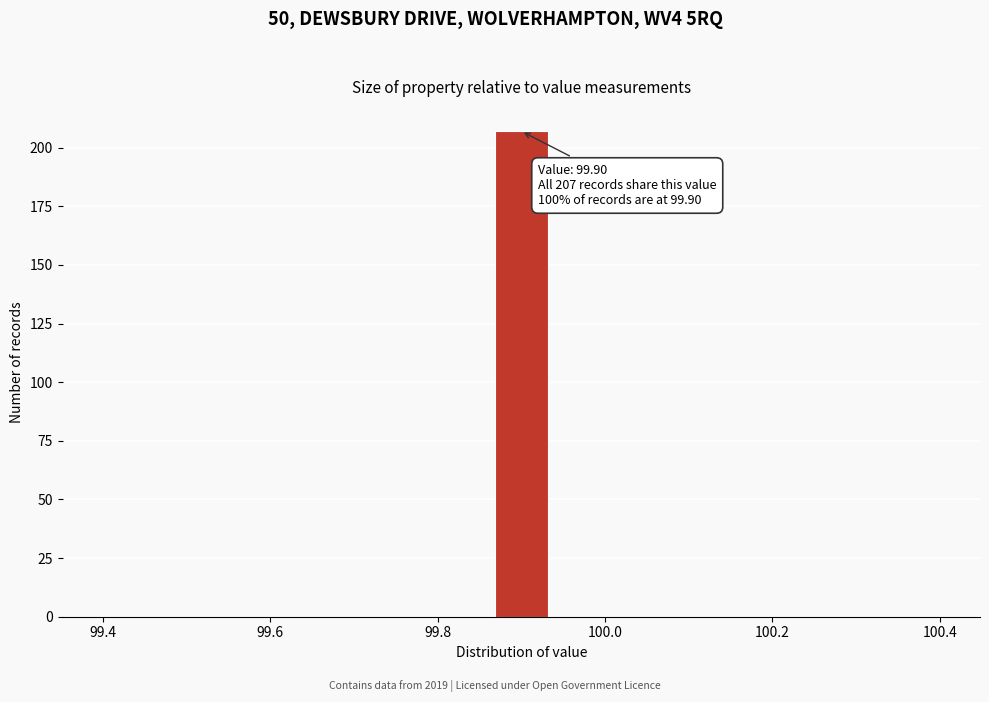

Read against the x-axis, roughly where is the centre of the tallest bar?

99.90